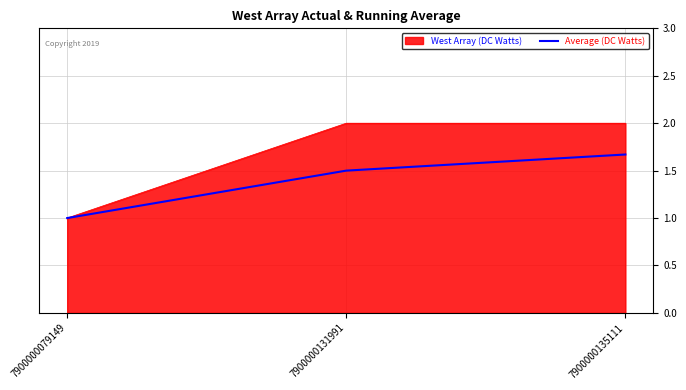

Does the chart display data point markers on the line(s)?

No